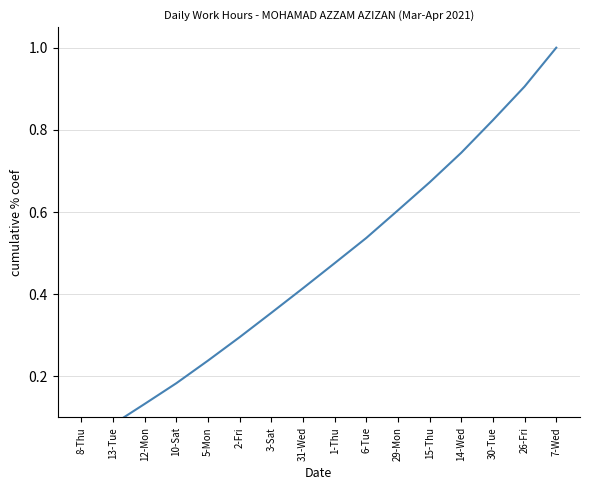

What is the average value?

0.5